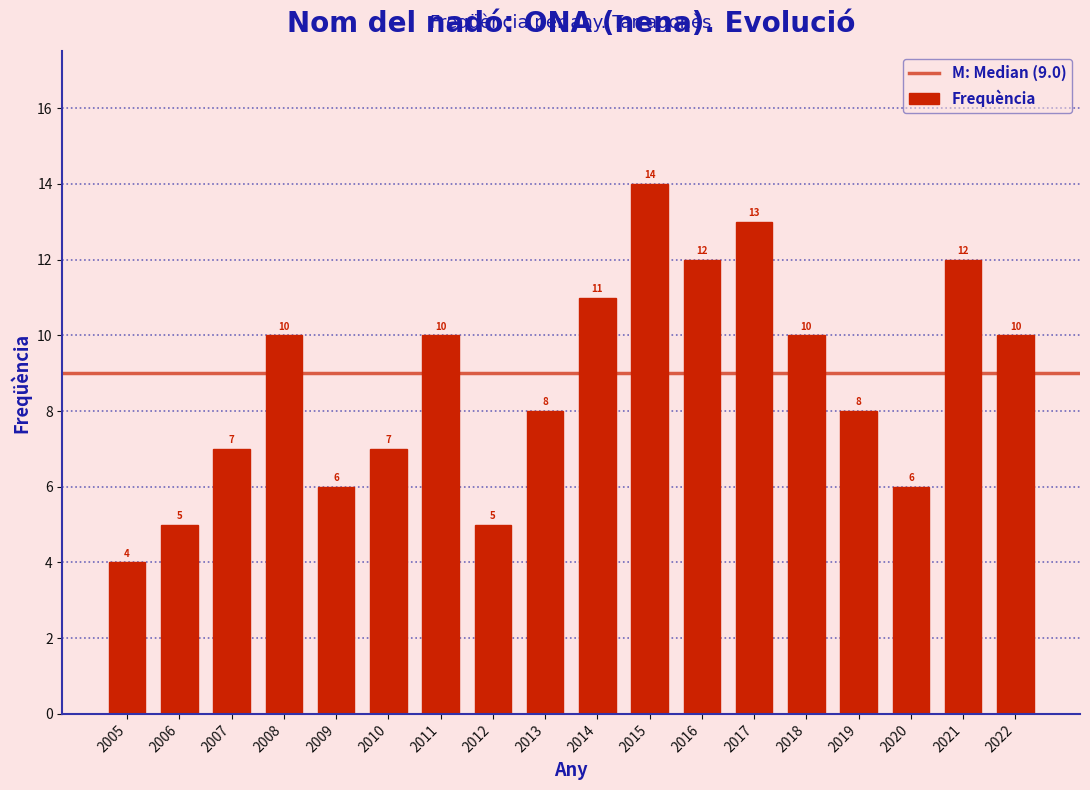

Reading right to left, extract all data points from this chart.

10	12	6	8	10	13	12	14	11	8	5	10	7	6	10	7	5	4